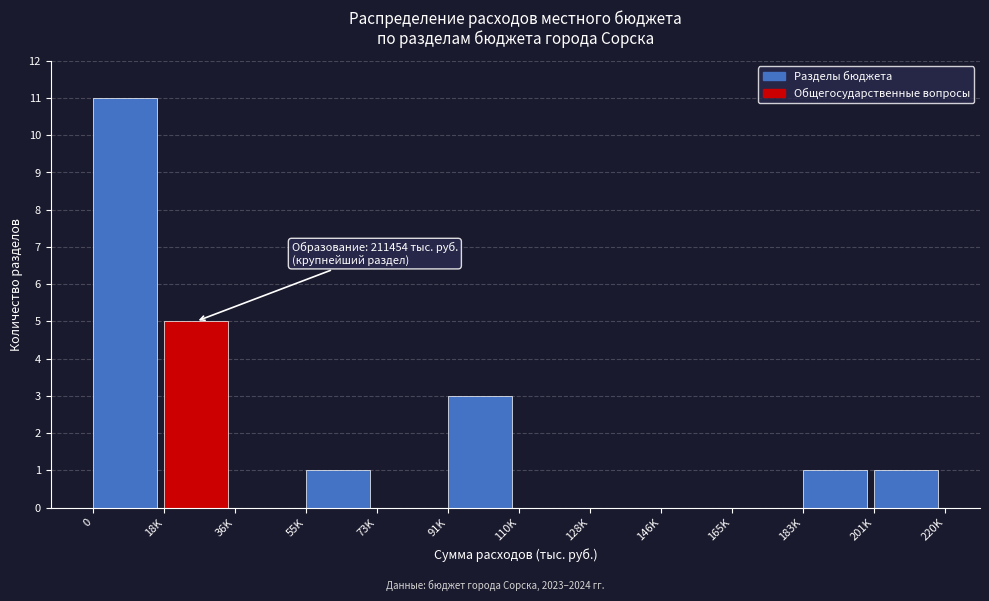

Reading left to right, extract all data points from this chart.

0=11	18K=5	36K=0	55K=1	73K=0	91K=3	110K=0	128K=0	146K=0	165K=0	183K=1	201K=1